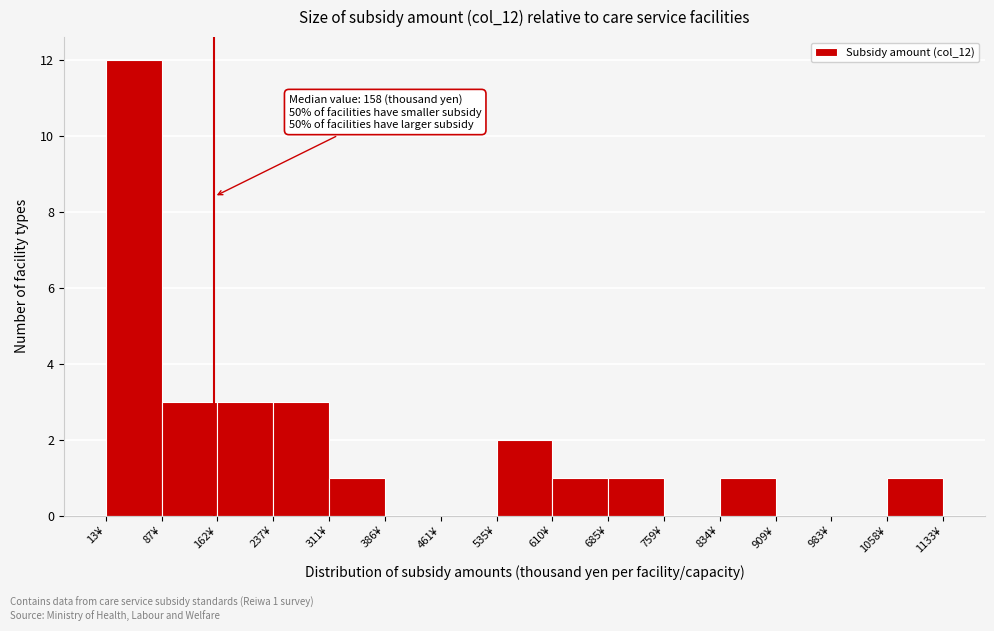

Which range on the x-axis has the tallest bar?

10 to 90